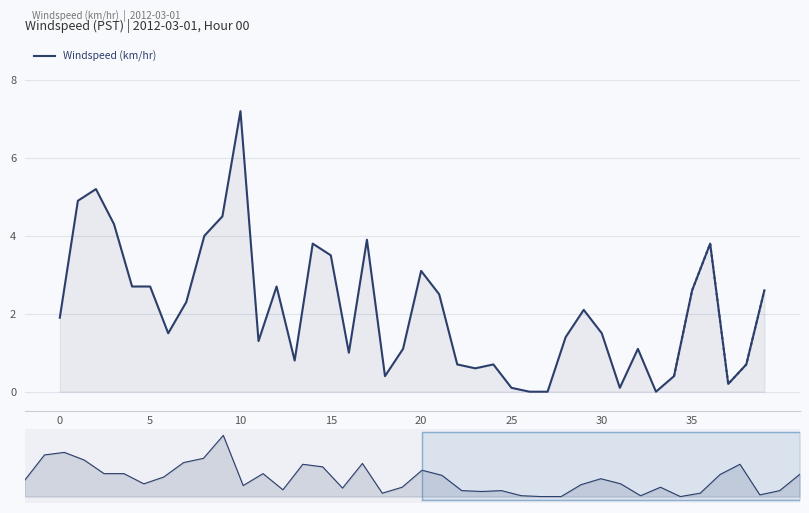

How many points are lower than both their immediate neighbors (excluding endpoints)?

9